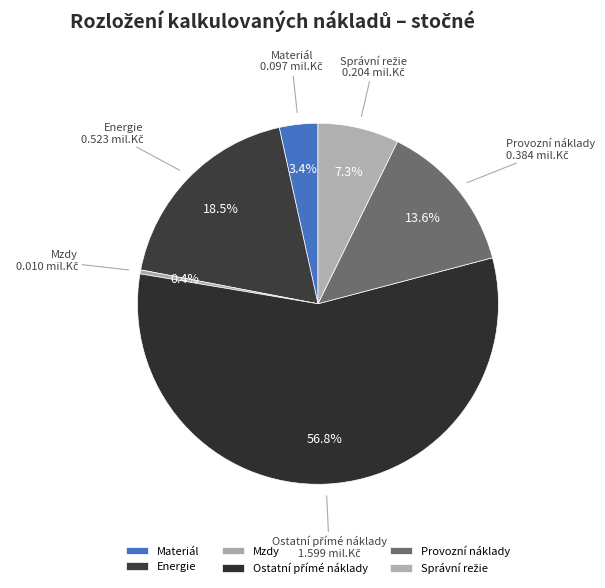

Combined, do Mzdy and Provozní náklady account for over 50%?

No